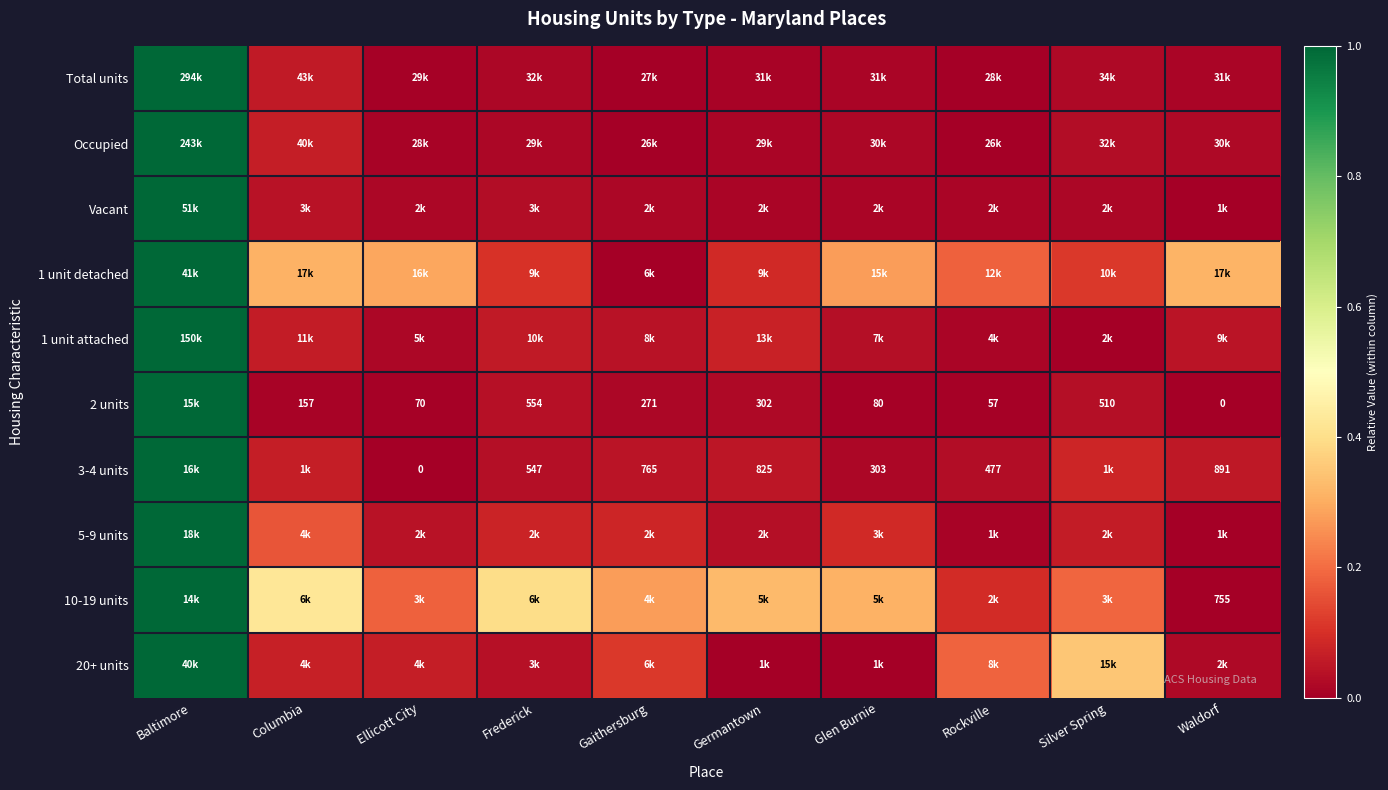

True or false: 20+ units has a value of 0.1 at Columbia.

True